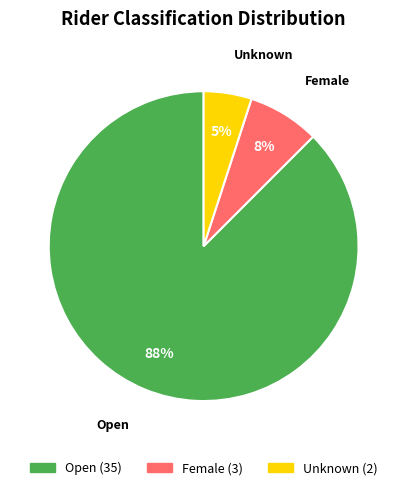

True or false: Female accounts for 21% of the total.

False